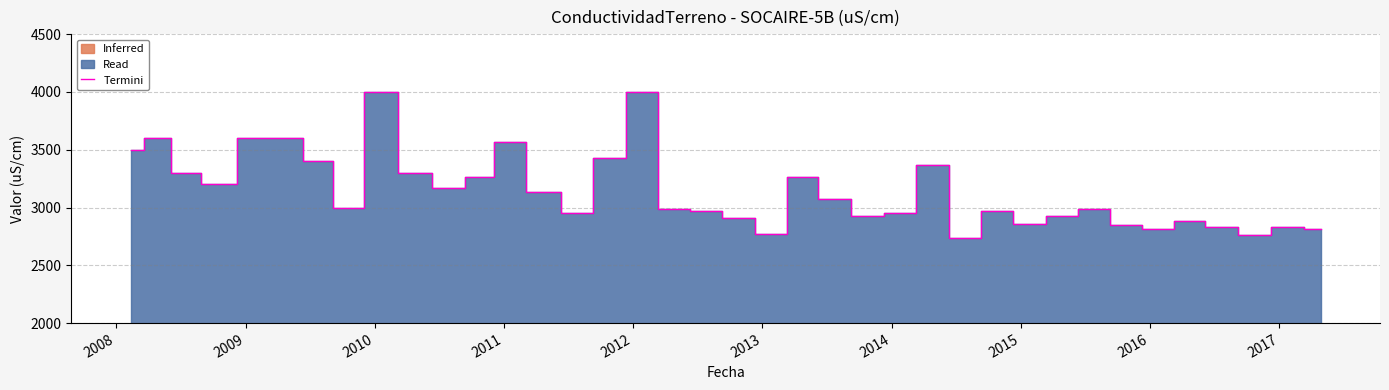

What is the average value?

3145